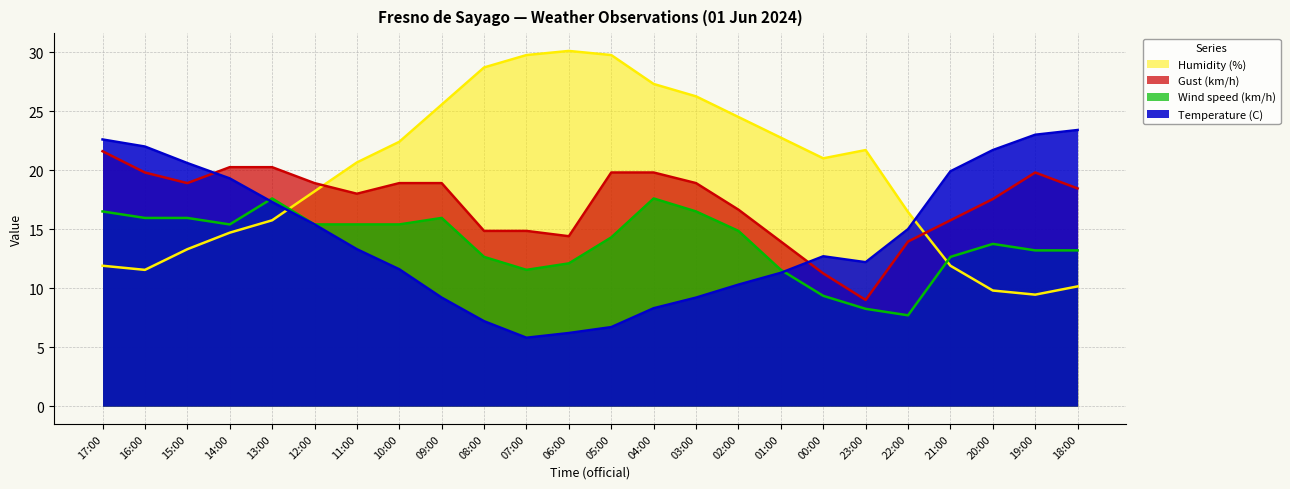

At which category is the sum across all series the highest?

04:00